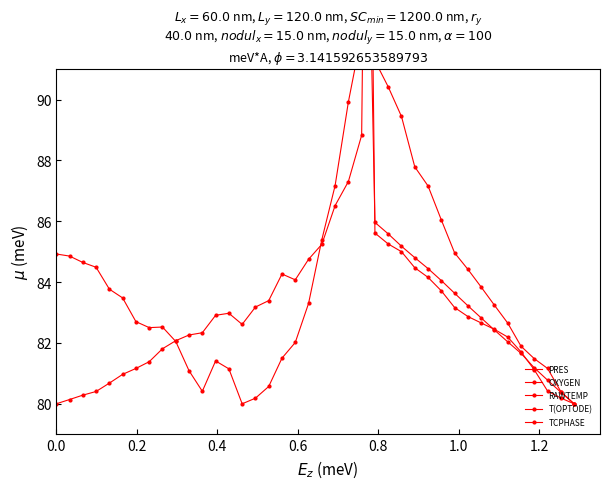

What is the lowest value of the TCPHASE series?

80.0